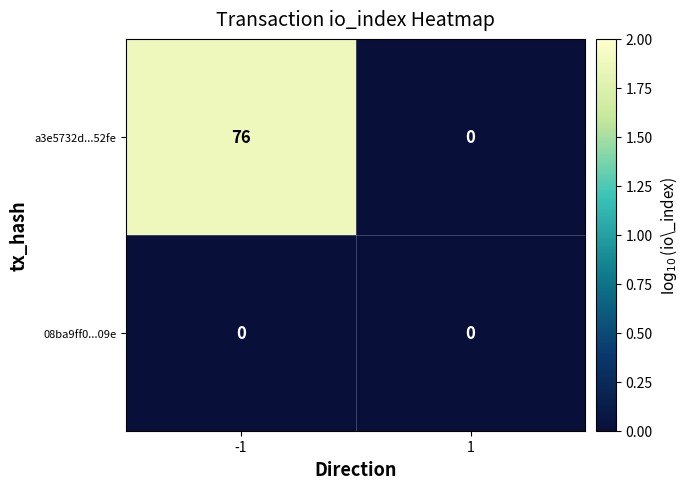

What is the greatest value displayed?

76